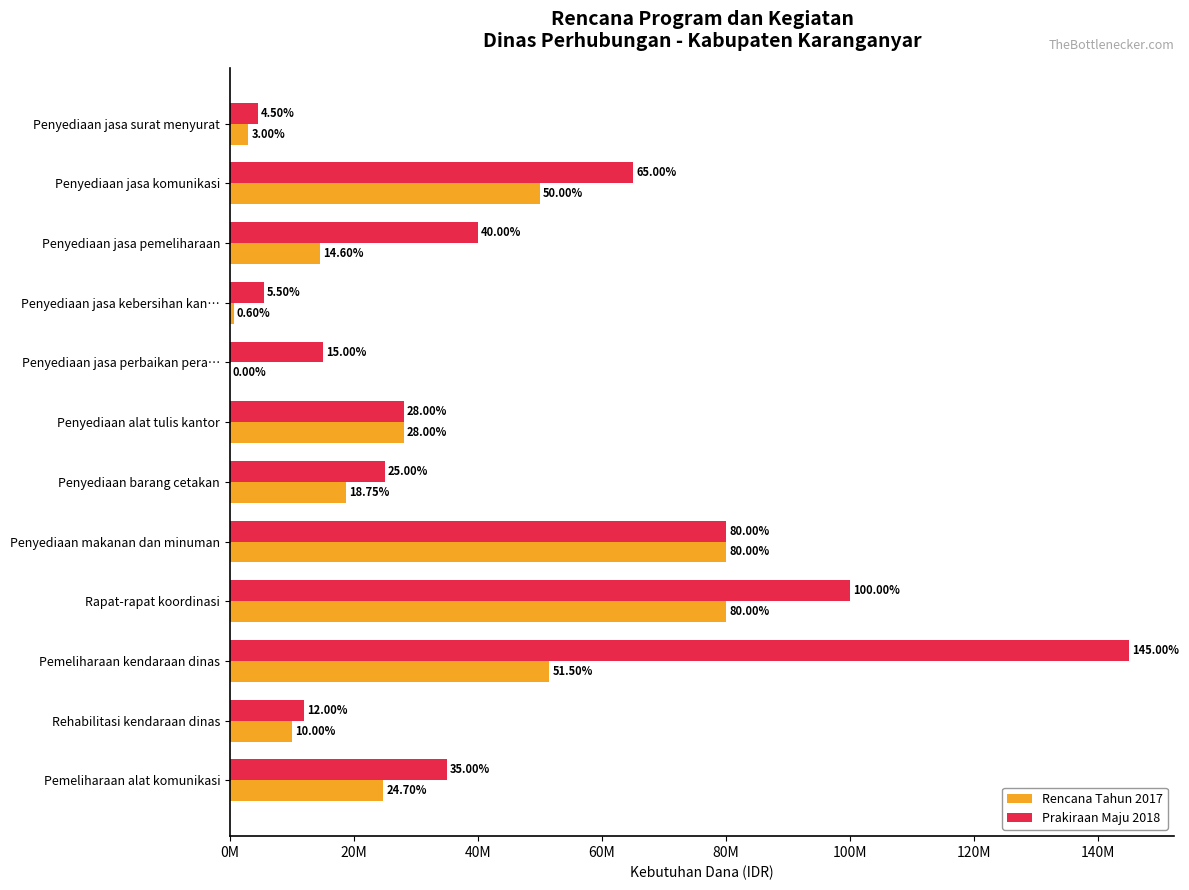

What are all the series names shown in the legend?

Rencana Tahun 2017, Prakiraan Maju 2018